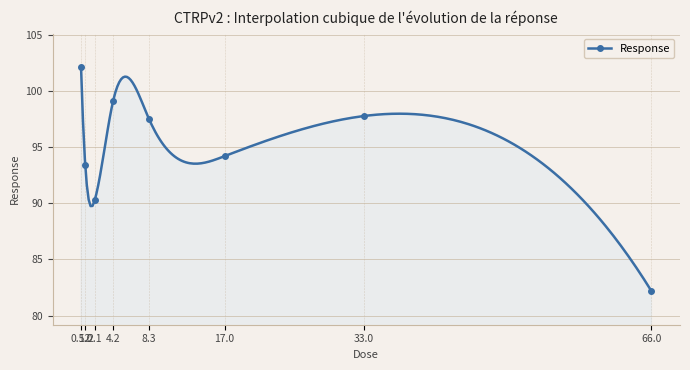

How many points are higher than both their immediate neighbors (excluding endpoints)?

2